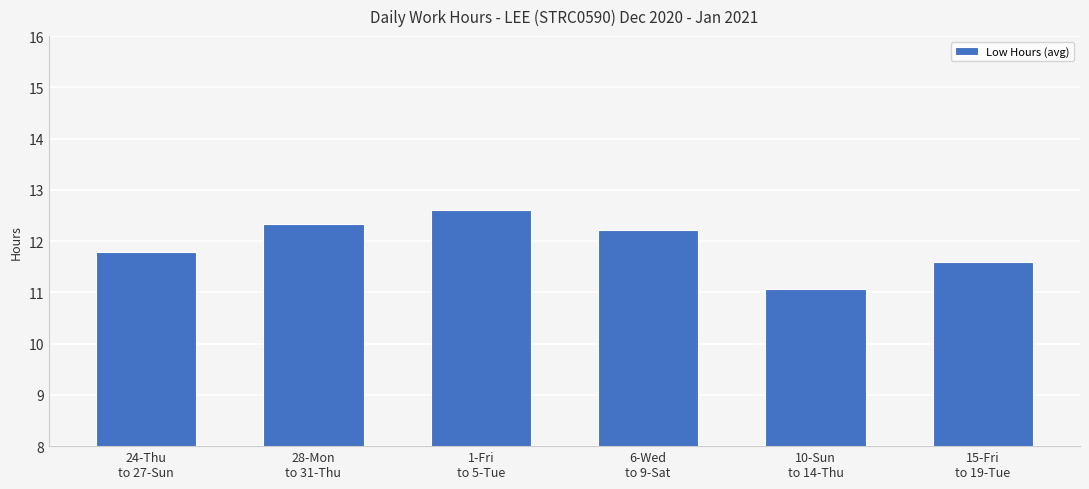

How many bars are there in total?

6